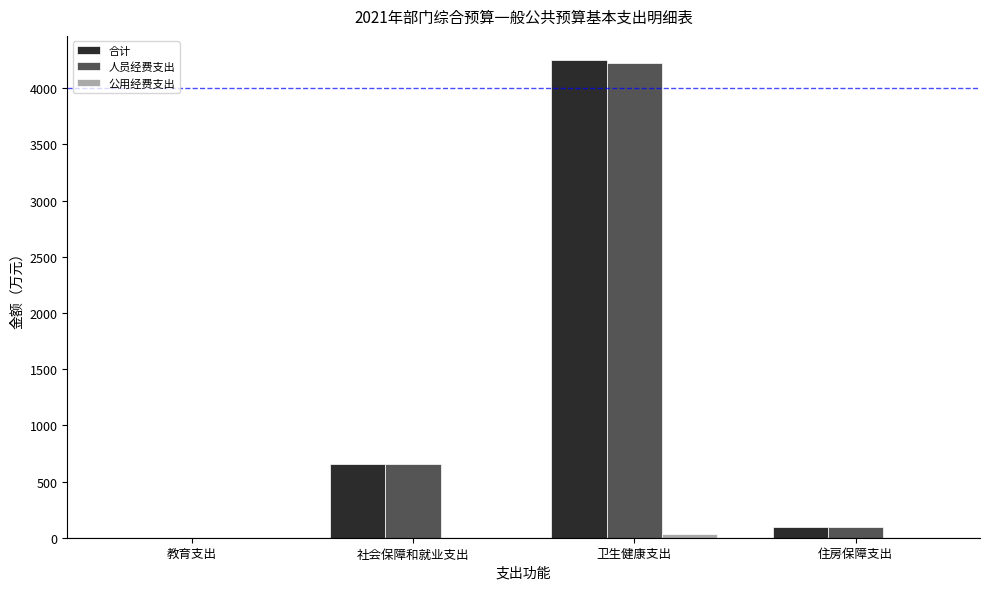

The value of 人员经费支出 at 教育支出 is 0.0. True or false?

True